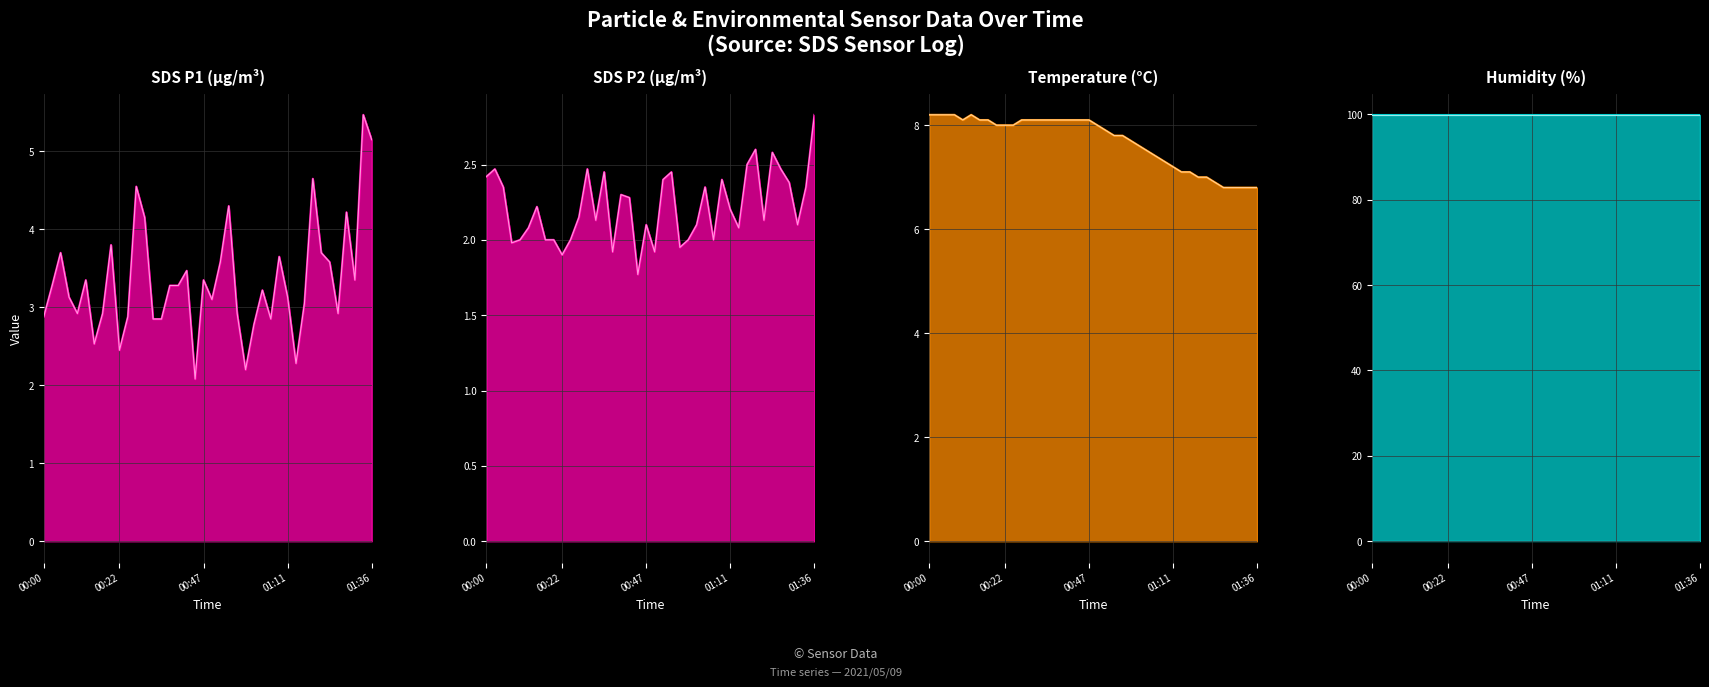

What is the minimum value for Temp?

6.8